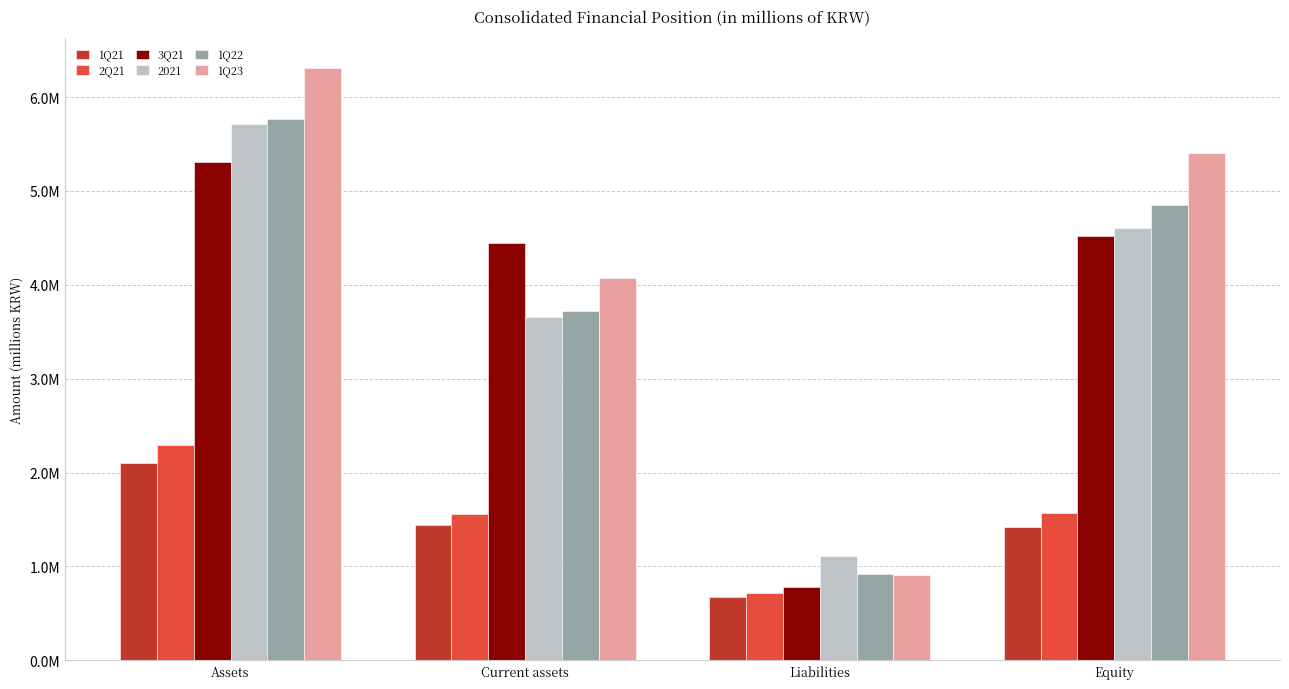

List the labels in order of 3Q21 value, smallest first.

Liabilities, Current assets, Equity, Assets